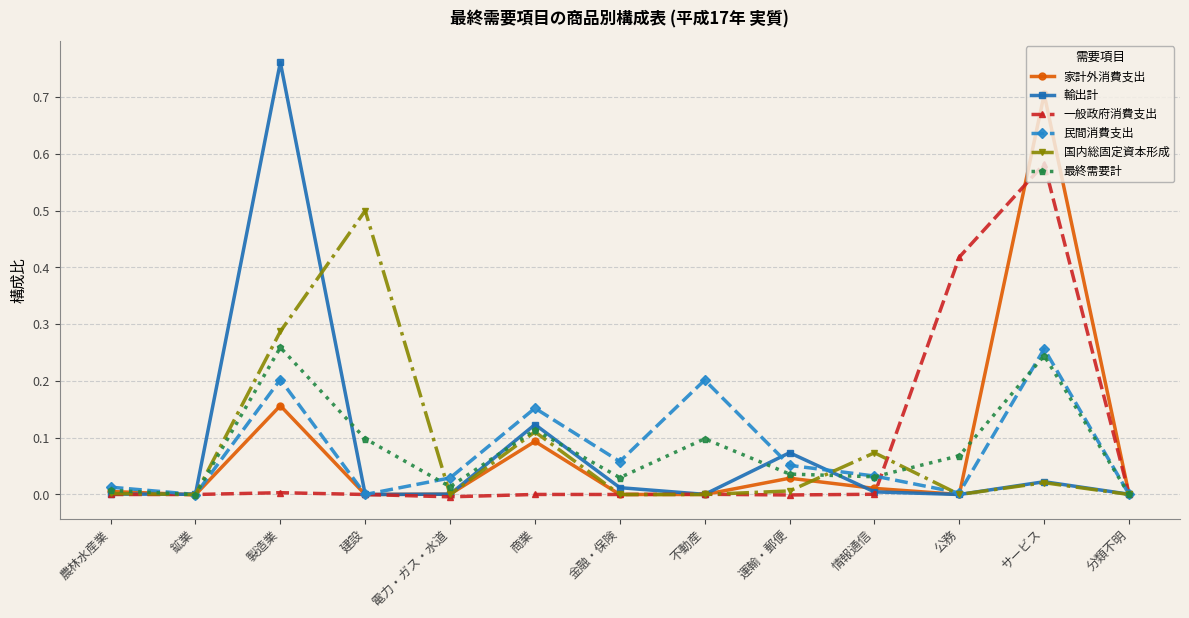

In 輸出計, how many points are lower than both neighbors (excluding endpoints)?

4